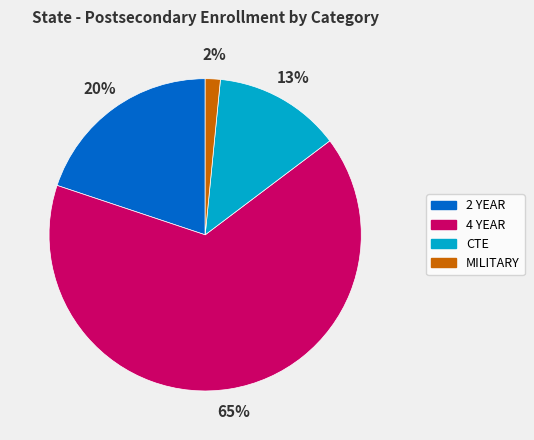

Between MILITARY and 4 YEAR, which is larger?

4 YEAR